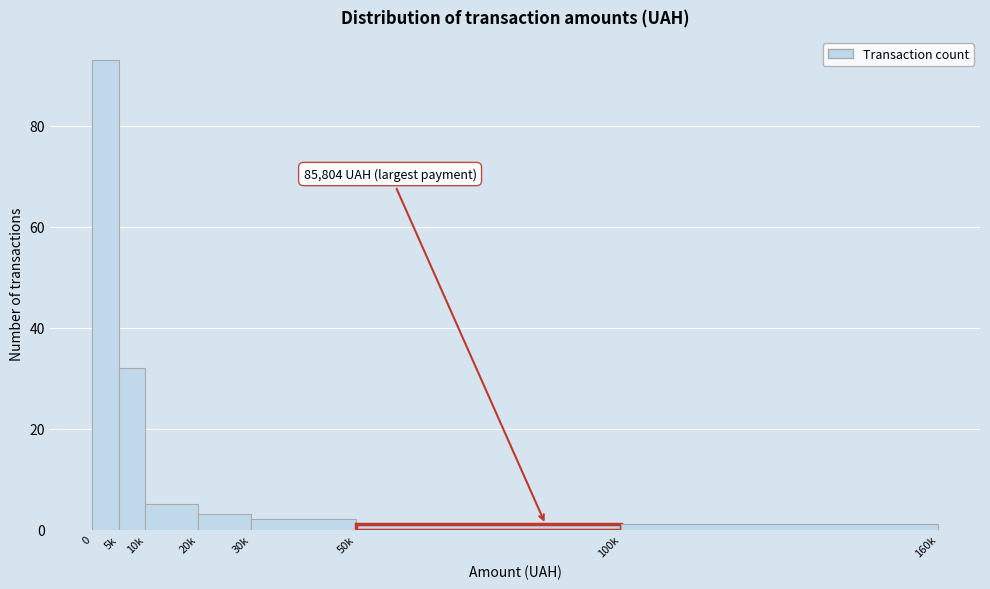

Reading right to left, what are all the values shown in this chart?

1	1	2	3	5	32	93